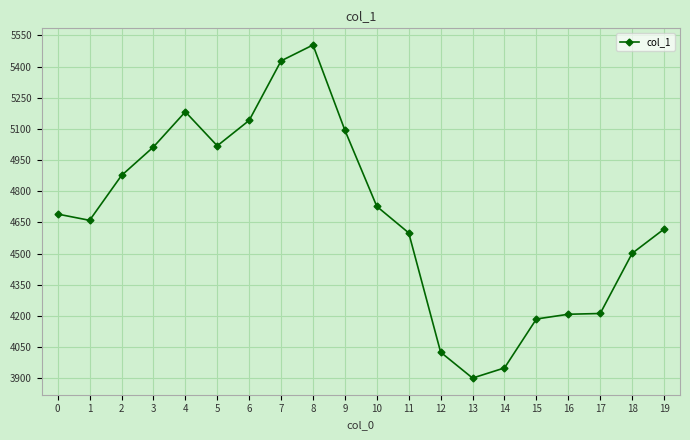

What is the value of the 8th point from the left?

5427.5